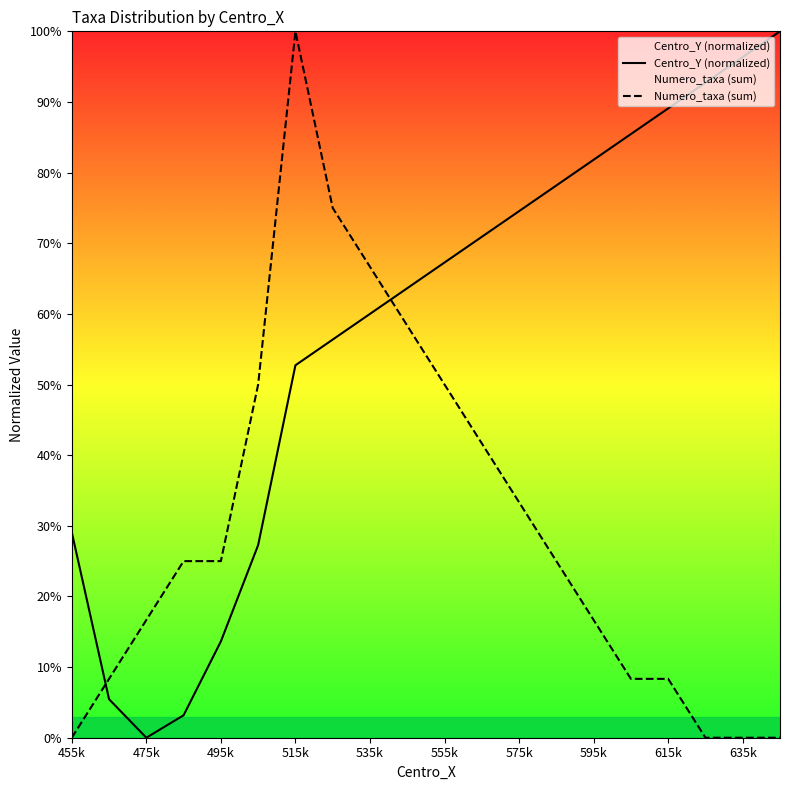

Is the value of Numero_taxa (sum) at 615k greater than the value of Centro_Y (normalized) at 595k?

No